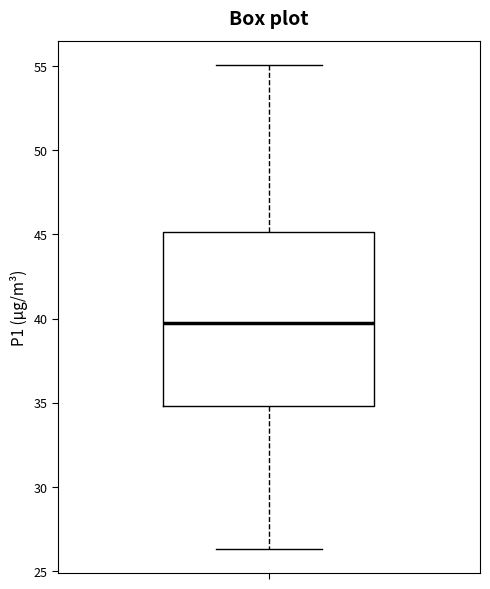

Transcribe this box plot: give where the median line is, the range the box spans, and where the two whiskers end, as read against the y-axis. The values are not printed on the chart, so give them approximately, as read against the axis.

median 39.5, box 35.0 to 45.0, whiskers 26.5 to 55.0